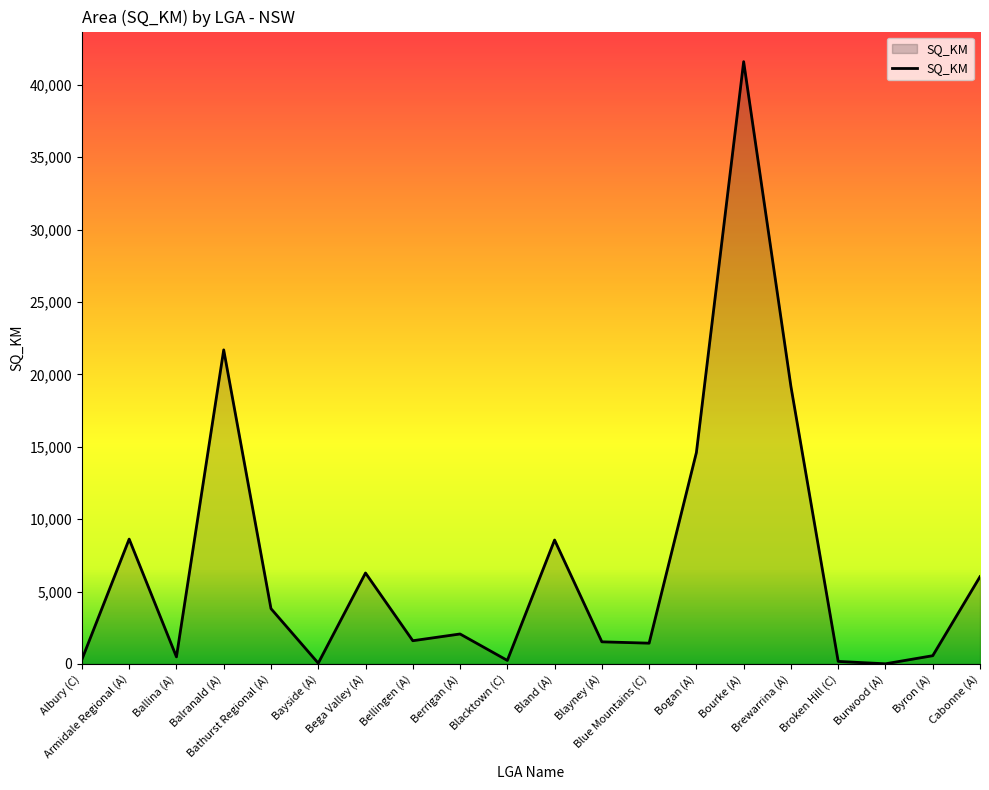

What is the smallest value displayed?

7.1